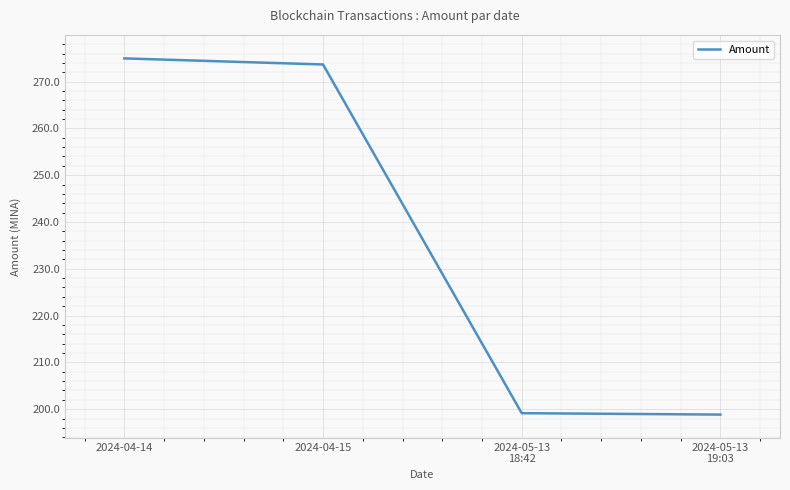

What position from the left is 2024-05-13
19:03?

4